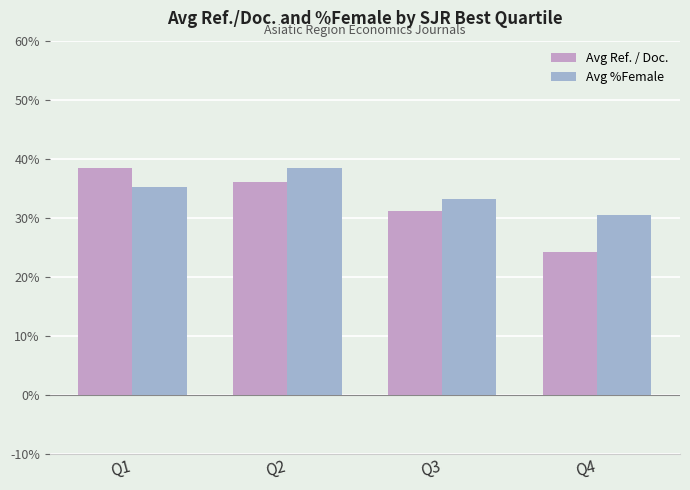

What is the minimum value shown in the chart?

24.1